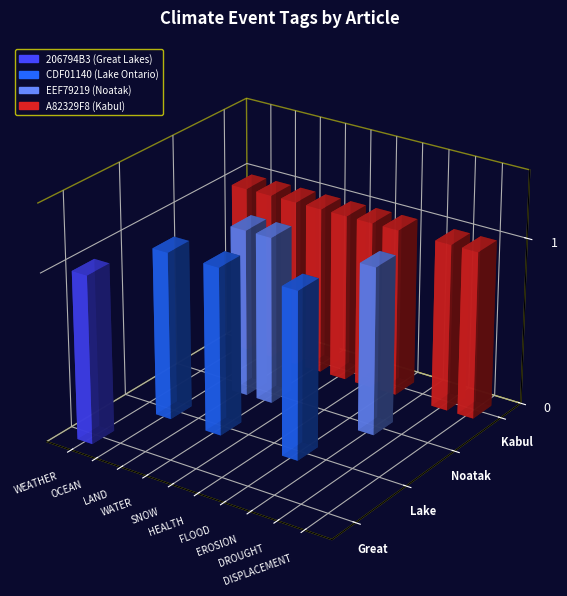

Is the value of A82329F8 (Kabul) at LAND greater than the value of CDF01140 (Lake Ontario) at SNOW?

Yes